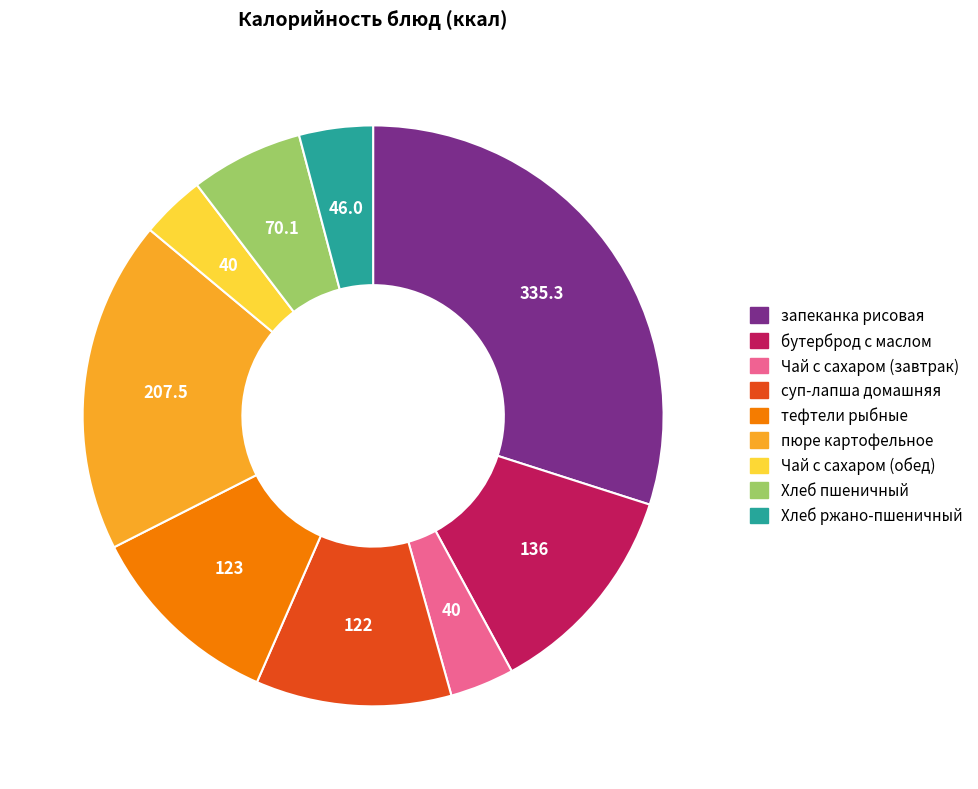

True or false: тефтели рыбные accounts for 22% of the total.

False